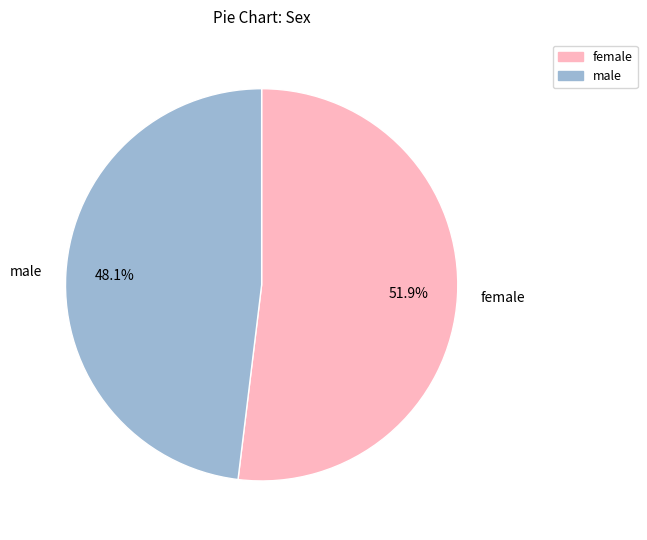

Does female represent more than half of the total?

Yes